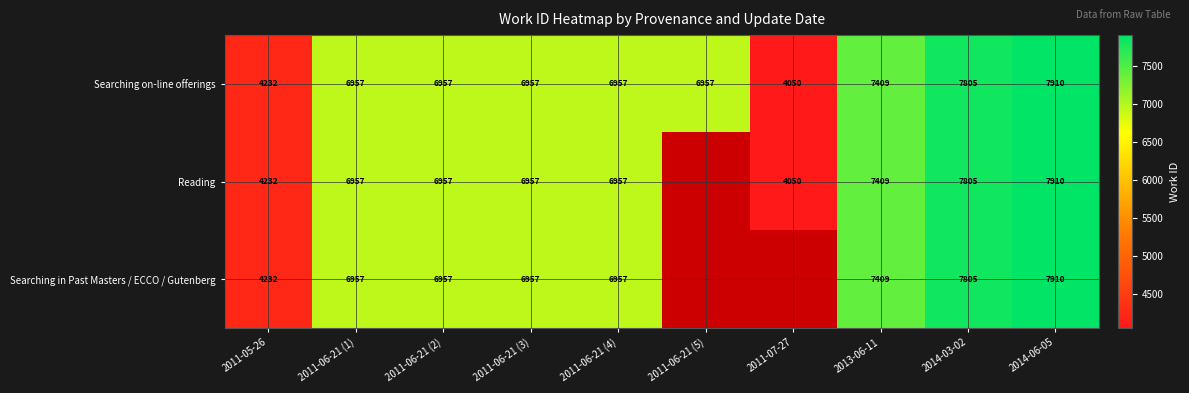

Is the value of Searching on-line offerings at 2011-06-21 (3) greater than the value of Reading at 2014-03-02?

No